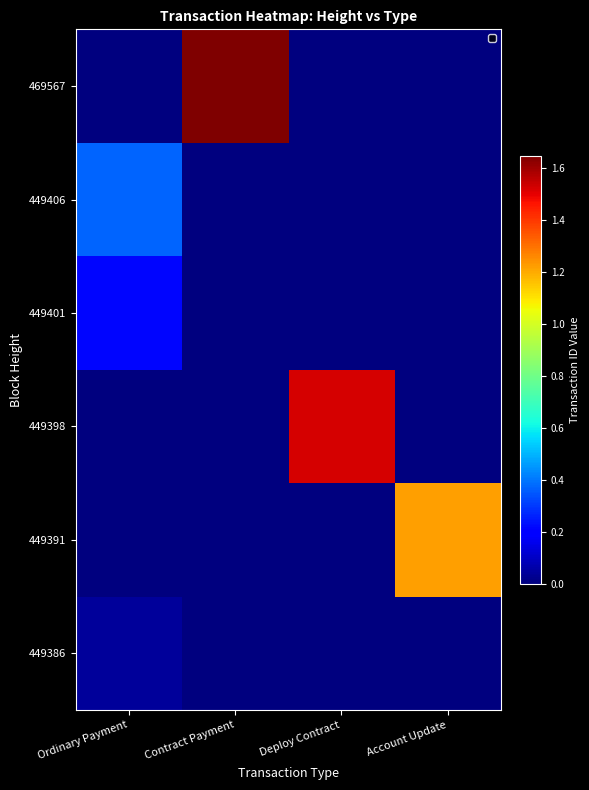

Reading left to right, list all the values displayed in this chart.

449386: Ordinary Payment=430212601207635520	Contract Payment=0	Deploy Contract=0	Account Update=0
449391: Ordinary Payment=0	Contract Payment=0	Deploy Contract=0	Account Update=12238509646199617536
449398: Ordinary Payment=0	Contract Payment=0	Deploy Contract=15266553903112261632	Account Update=0
449401: Ordinary Payment=2146817411698879744	Contract Payment=0	Deploy Contract=0	Account Update=0
449406: Ordinary Payment=3719449134394086912	Contract Payment=0	Deploy Contract=0	Account Update=0
469567: Ordinary Payment=0	Contract Payment=16491927034871515136	Deploy Contract=0	Account Update=0